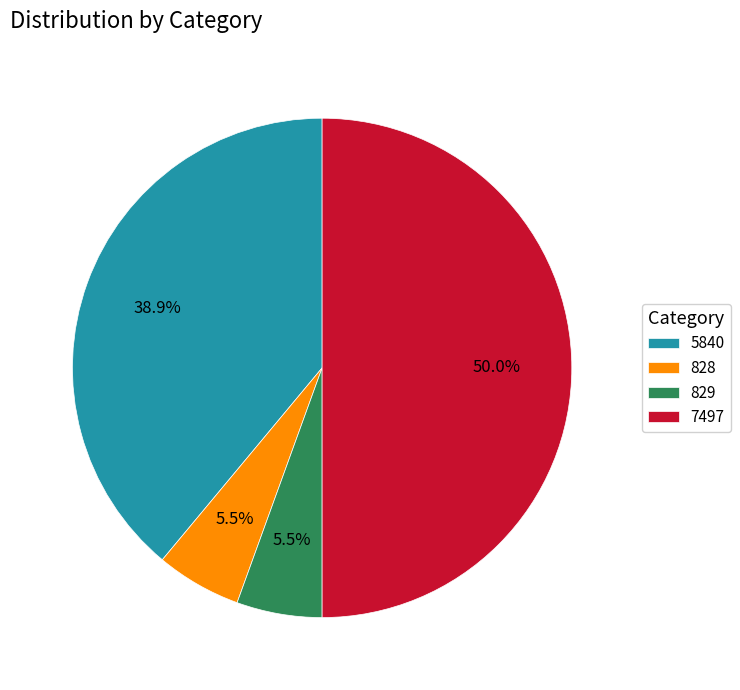

Which category has the biggest portion of the pie?

7497